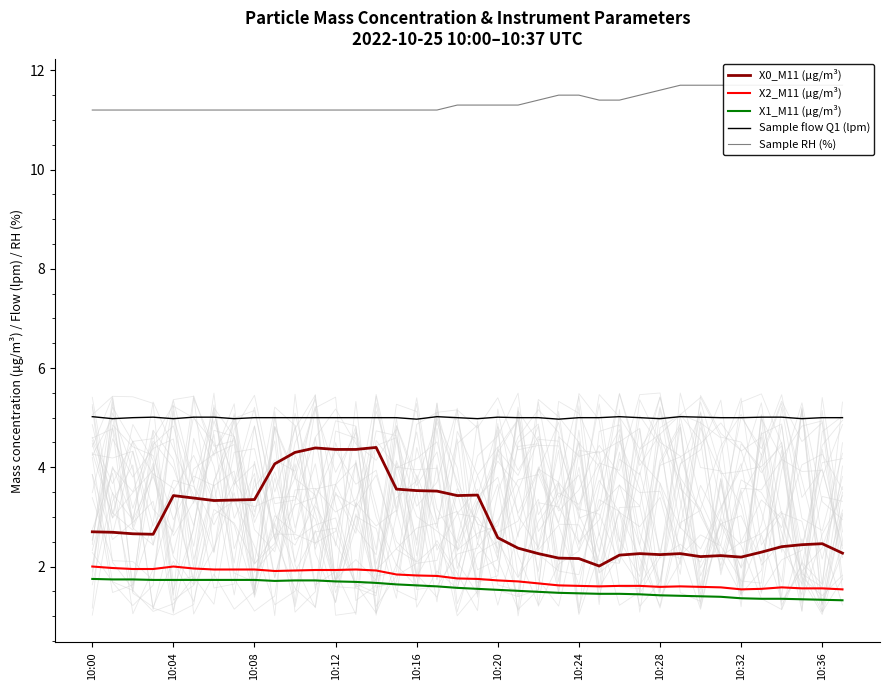

True or false: X2_M11 (μg/m³) and Sample flow Q1 (lpm) cross at least once.

False